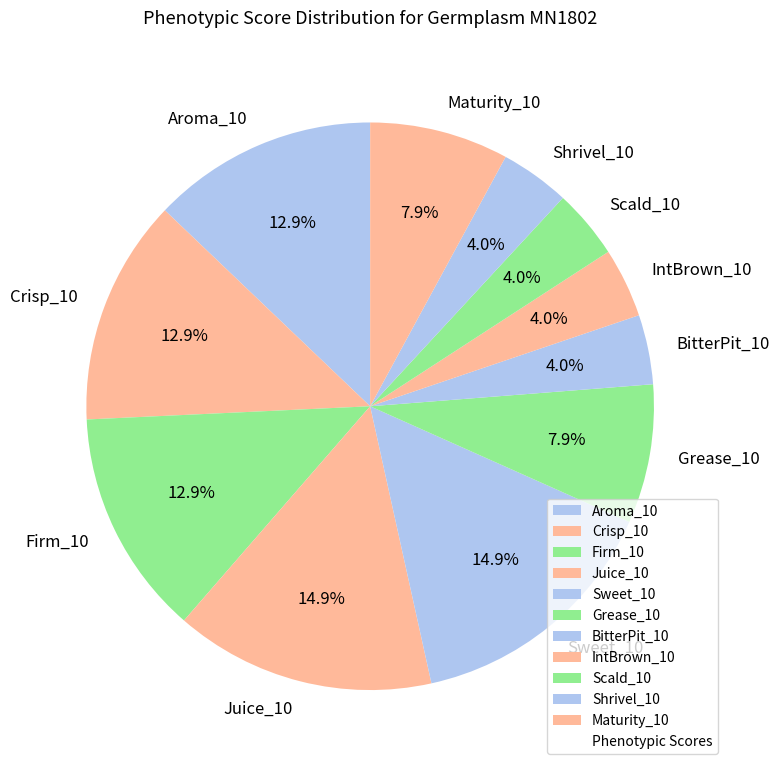

What percentage is NOT represented by Scald_10?

96.0%